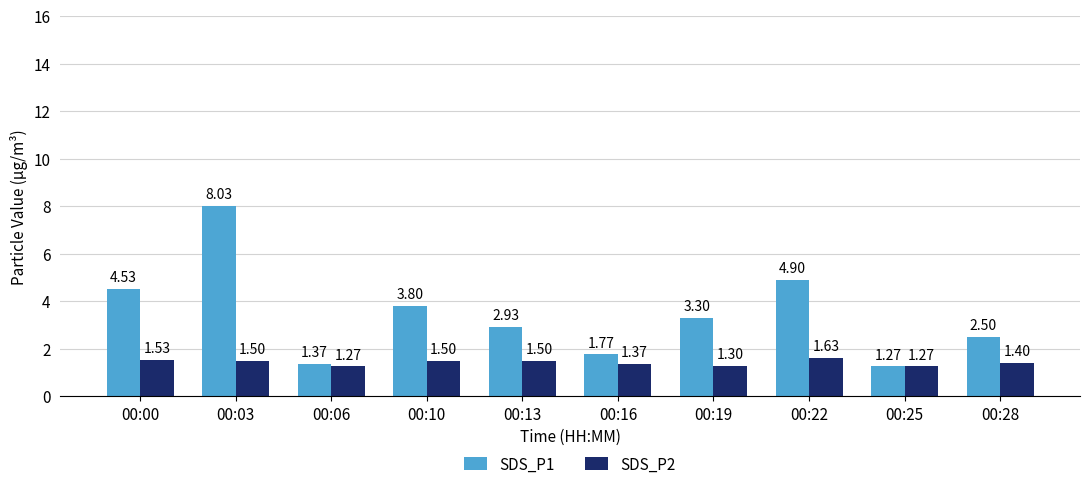

How many groups of bars are there?

10